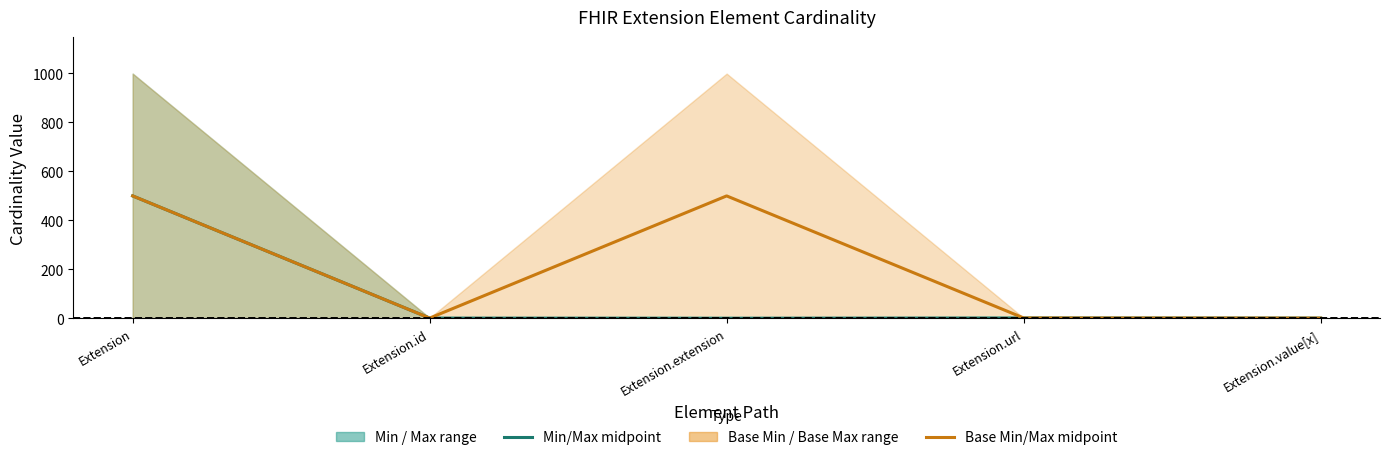

Rank the categories by Min/Max midpoint value from lowest to highest.

Extension.extension, Extension.id, Extension.value[x], Extension.url, Extension